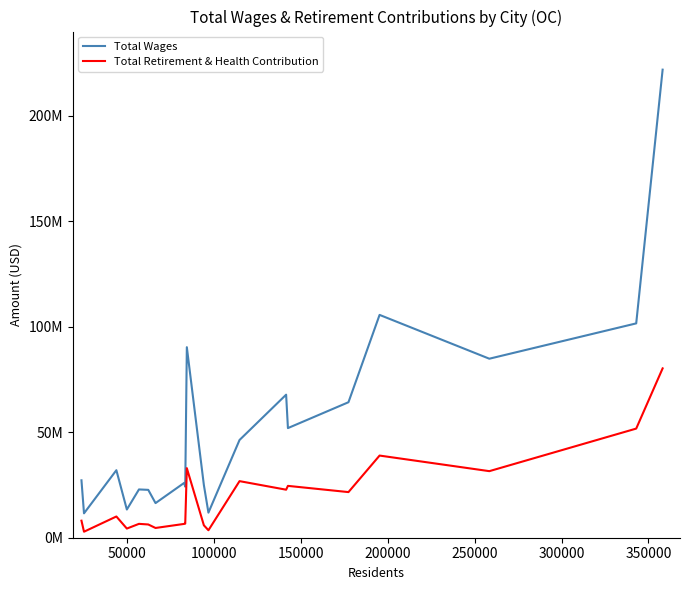

What are all the series names shown in the legend?

Total Wages, Total Retirement & Health Contribution